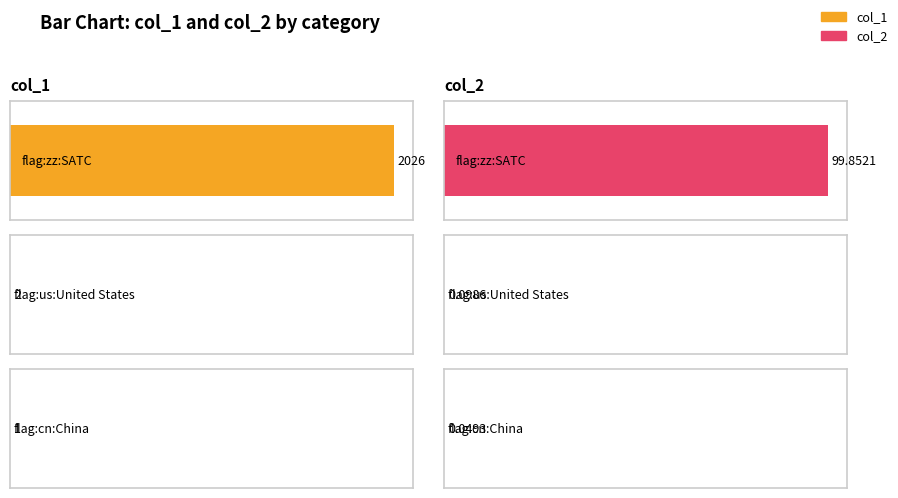

Reading left to right, list all the values displayed in this chart.

col_1: flag:zz:SATC=2026.0	flag:us:United States=2.0	flag:cn:China=1.0
col_2: flag:zz:SATC=99.9	flag:us:United States=0.1	flag:cn:China=0.0